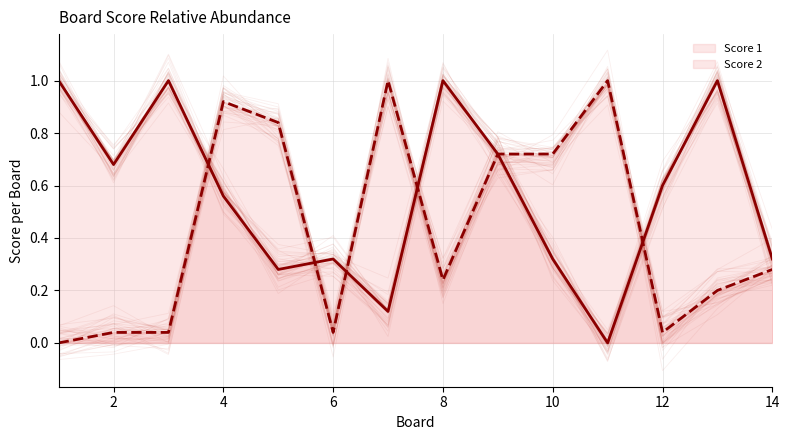

Which has a higher value, 10 or 8?

8